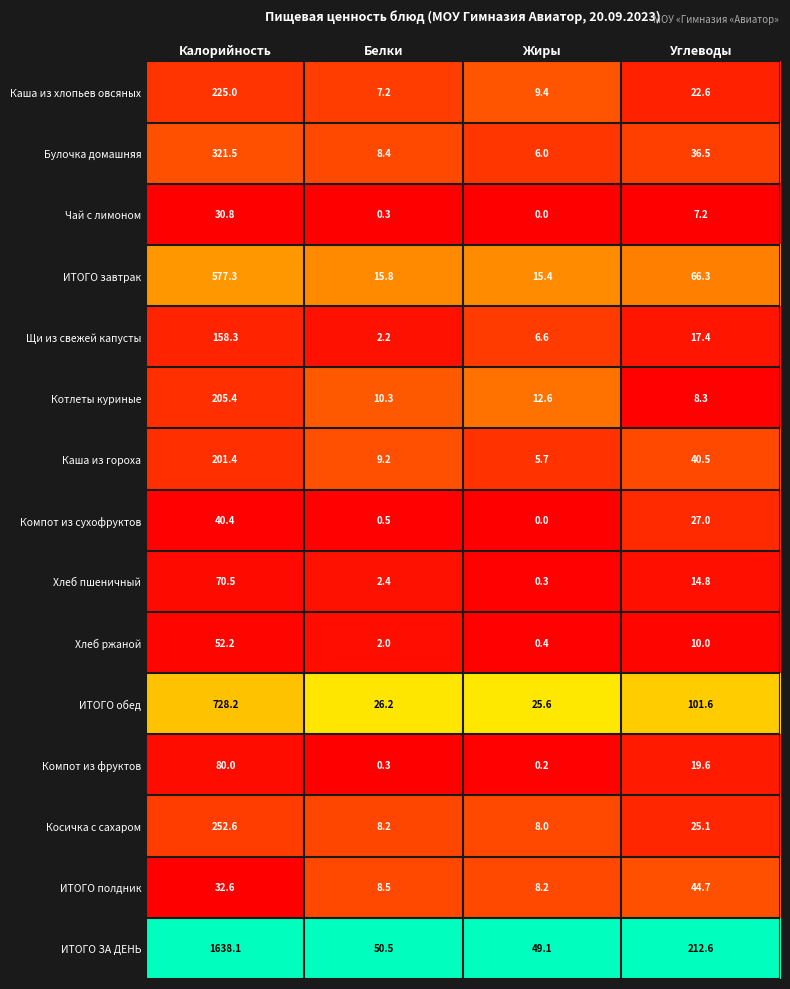

Which series has the widest spread of values?

ИТОГО ЗА ДЕНЬ